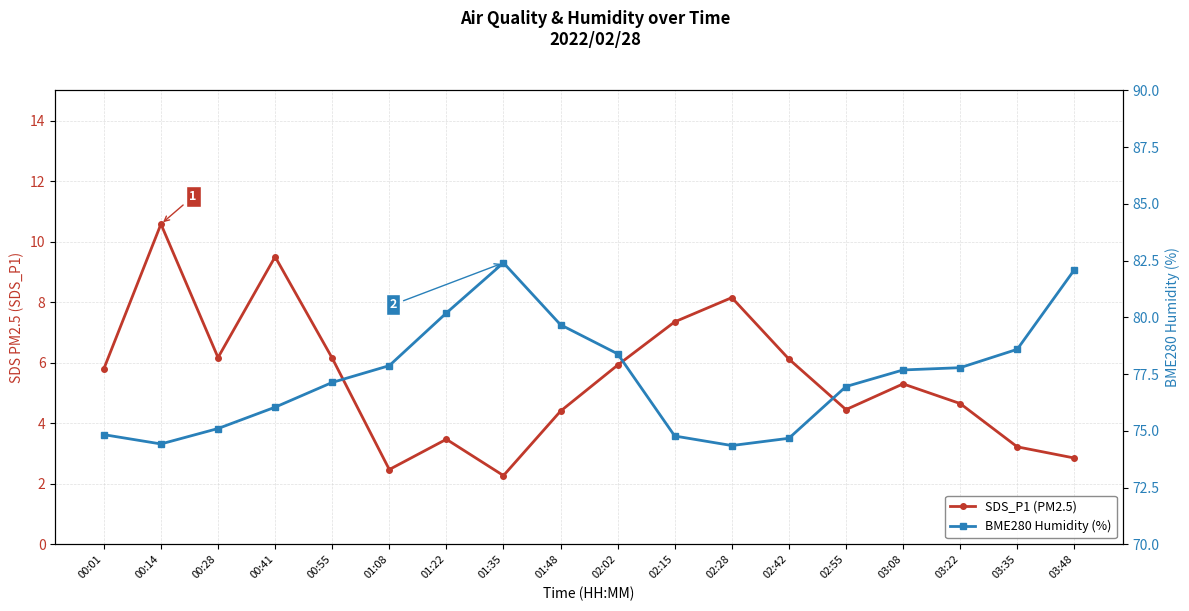

Reading right to left, extract all data points from this chart.

SDS_P1 (PM2.5): 03:48=2.9	03:35=3.2	03:22=4.7	03:08=5.3	02:55=4.5	02:42=6.1	02:28=8.2	02:15=7.3	02:02=5.9	01:48=4.4	01:35=2.3	01:22=3.5	01:08=2.5	00:55=6.2	00:41=9.5	00:28=6.2	00:14=10.6	00:01=5.8
BME280 Humidity (%): 03:48=82.1	03:35=78.6	03:22=77.8	03:08=77.7	02:55=77.0	02:42=74.7	02:28=74.3	02:15=74.8	02:02=78.4	01:48=79.7	01:35=82.4	01:22=80.2	01:08=77.9	00:55=77.1	00:41=76.0	00:28=75.1	00:14=74.4	00:01=74.8